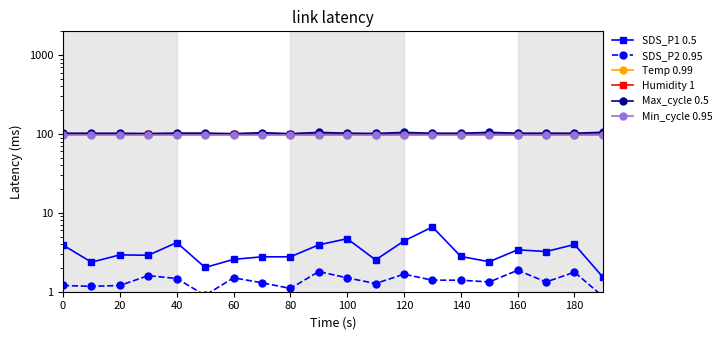

Rank the series at 40 from lowest to highest value.

SDS_P2 0.95, SDS_P1 0.5, Min_cycle 0.95, Humidity 1, Temp 0.99, Max_cycle 0.5